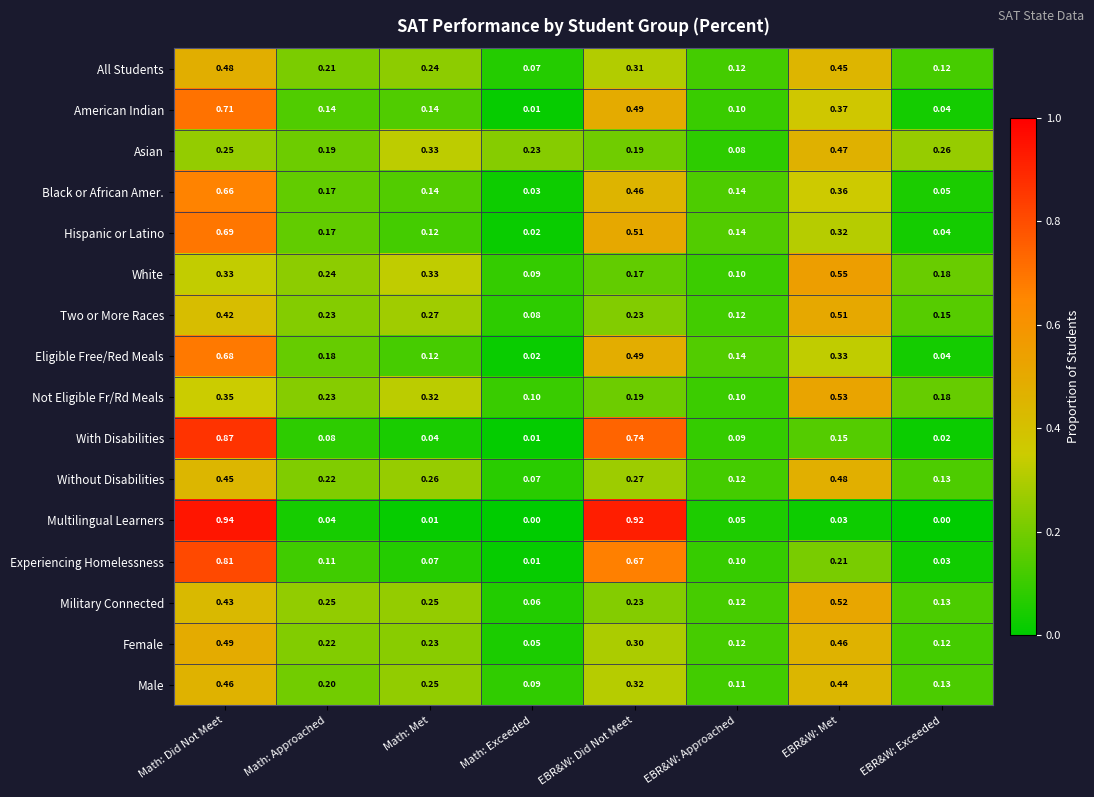

At how many categories does at least one series exceed 0?

8